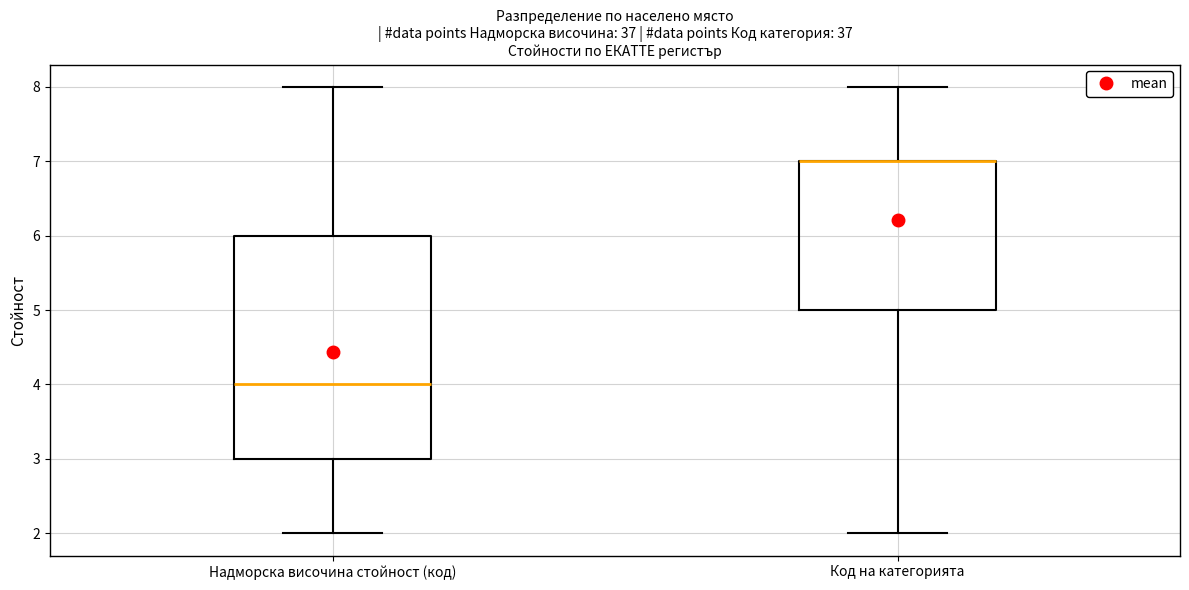

Reading left to right, transcribe this box plot: for each box, give where its median line is, the range the box spans, and where its two whiskers end, as read against the y-axis. The values are not printed on the chart, so give them approximately, as read against the axis.

Надморска височина стойност (код): median 4, box 3 to 6, whiskers 2 to 8
Код на категорията: median 7 (drawn on the box's upper edge), box 5 to 7, whiskers 2 to 8